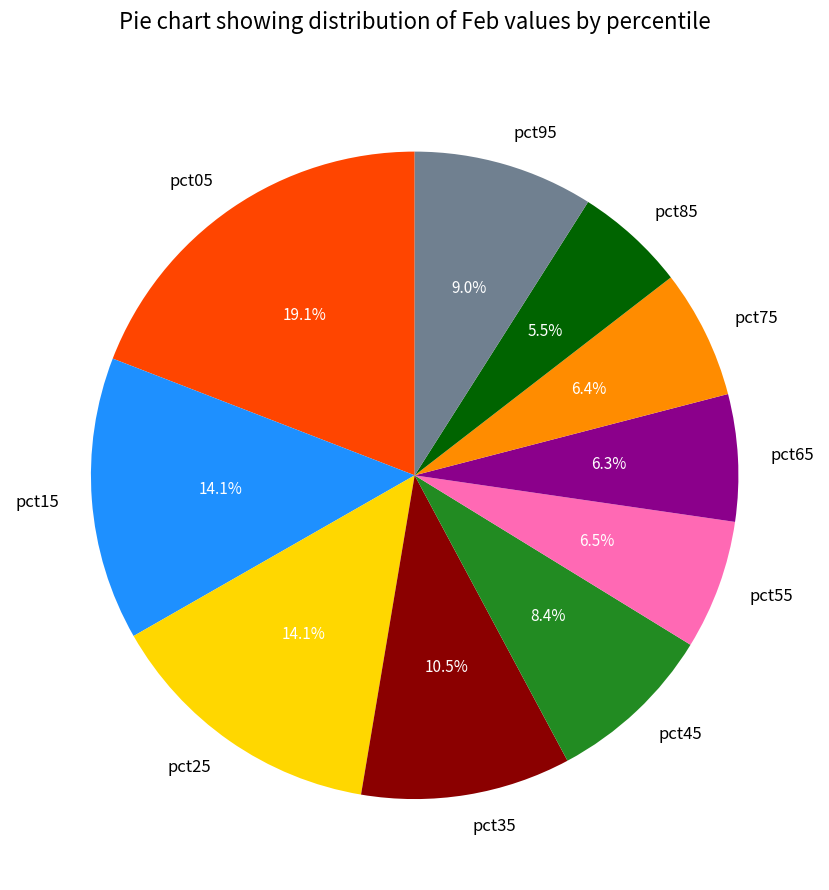

To the nearest percent, what is the combined percentage of pct25 and pct75?

21%